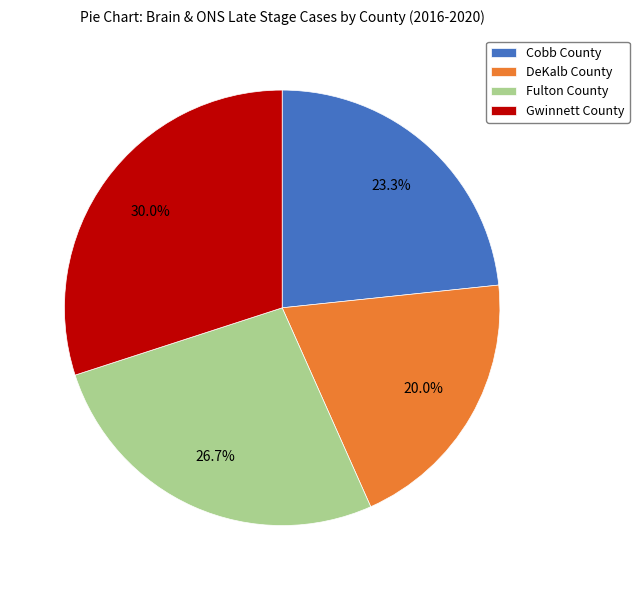

Which has a higher value, Cobb County or DeKalb County?

Cobb County